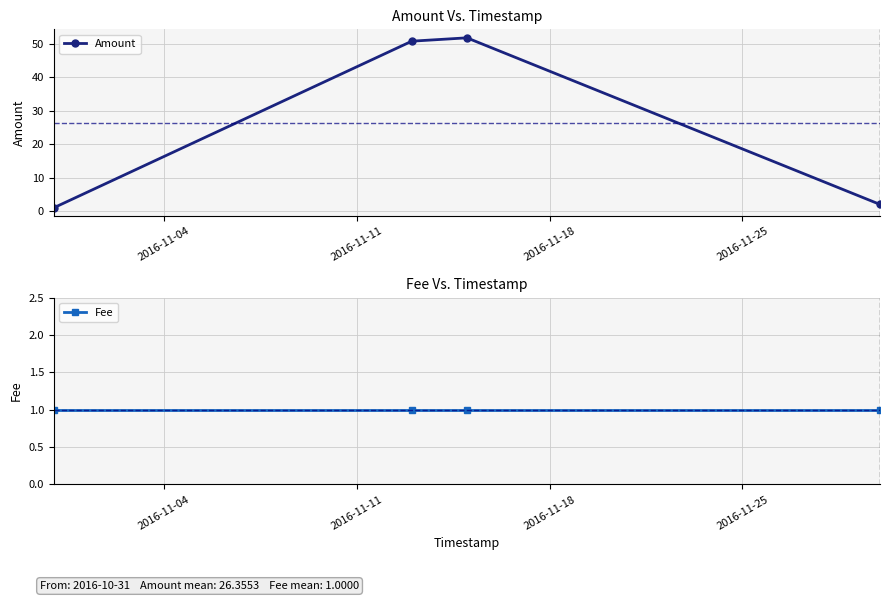

What is the value of the Amount point at the 3rd from the left?

51.7